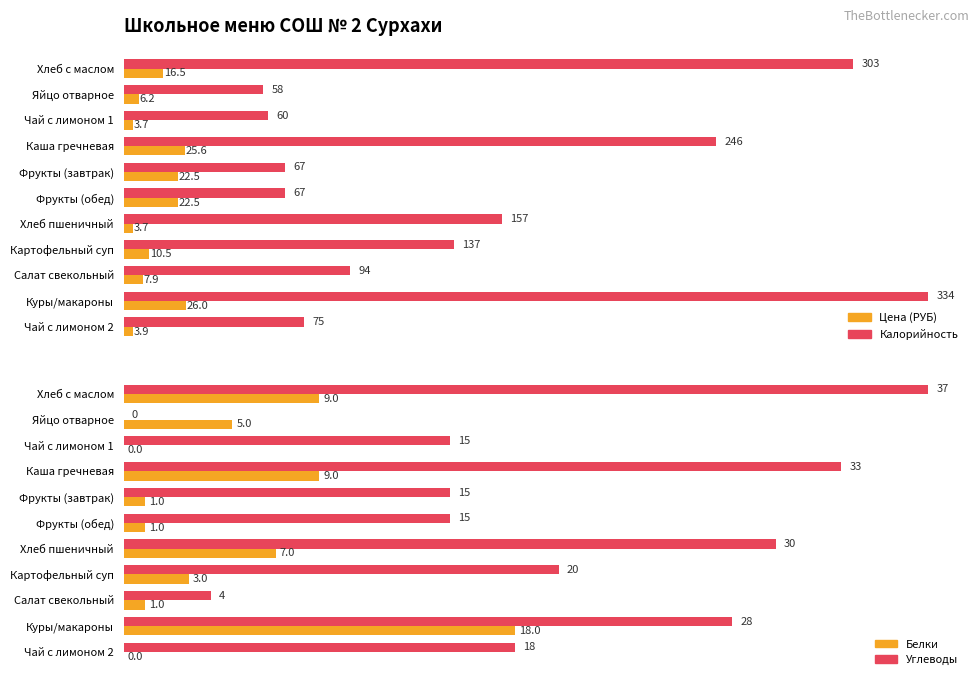

Are the bars horizontal?

Yes